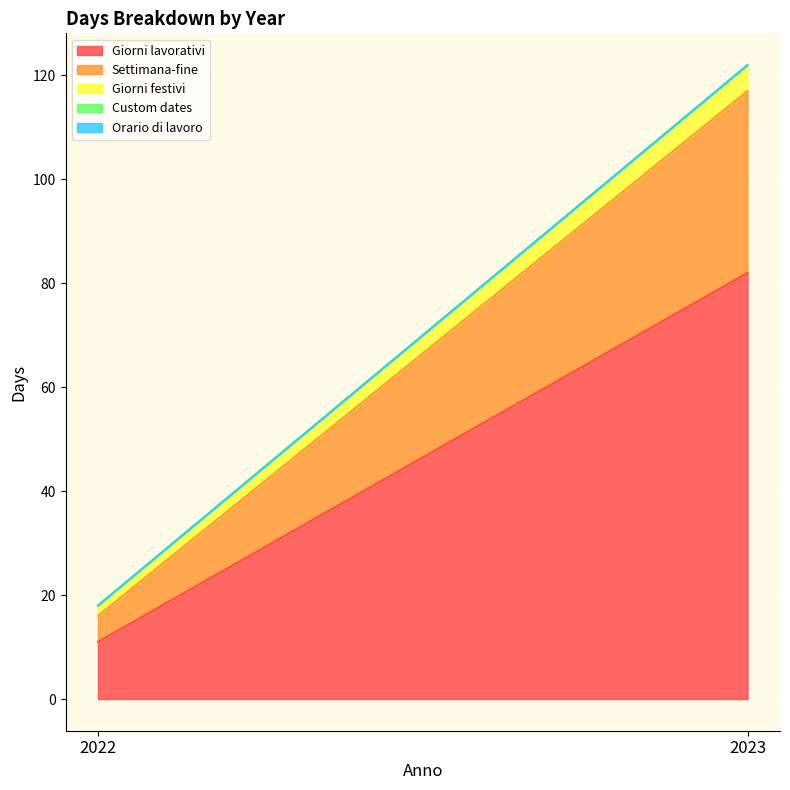

What is the spread (max minus min) of values at 2023?

82